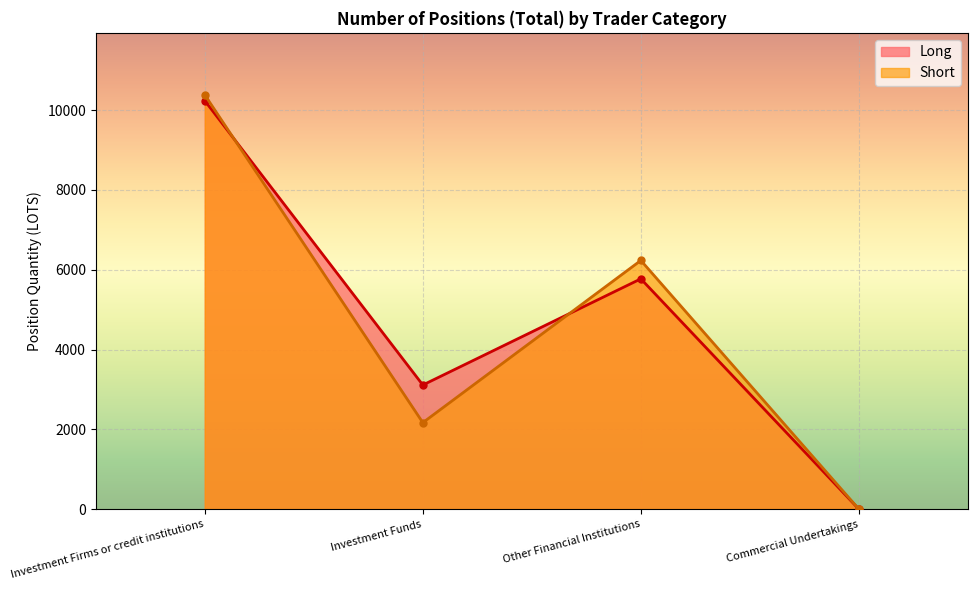

Where is the first local minimum for Long?

Investment Funds